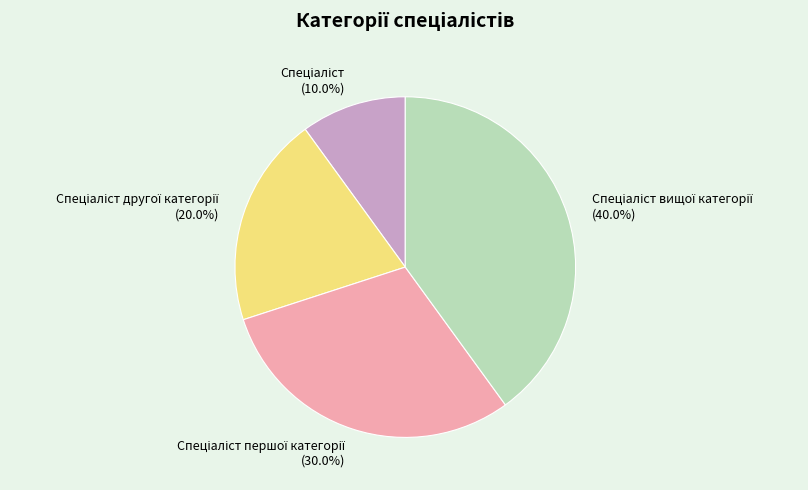

Does any single category account for the majority?

No